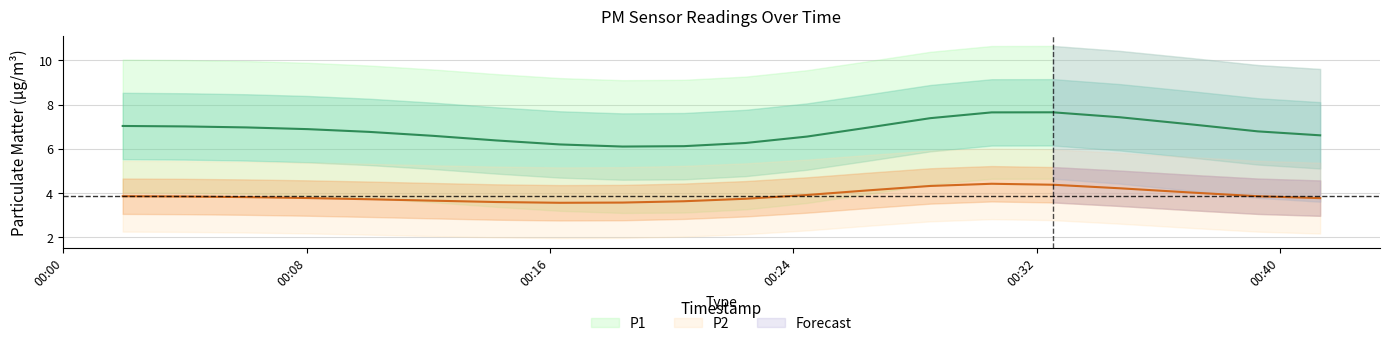

Is the value of P2 at 2023-07-09T00:12:09 greater than the value of P1 at 2023-07-09T00:37:09?

No